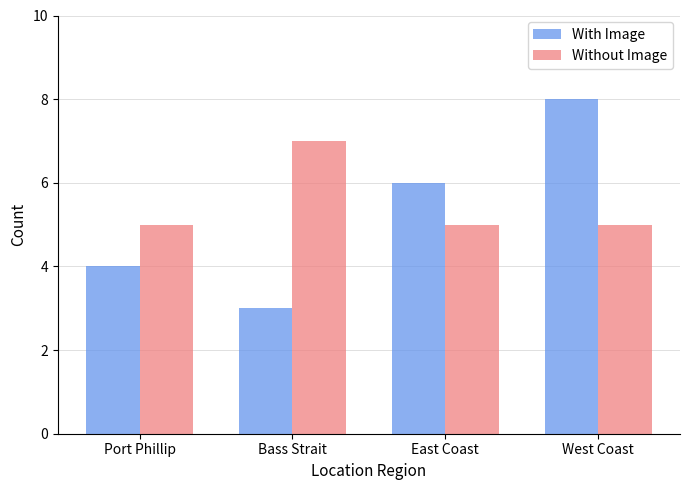

At Bass Strait, list the series in order from smallest to largest.

With Image, Without Image